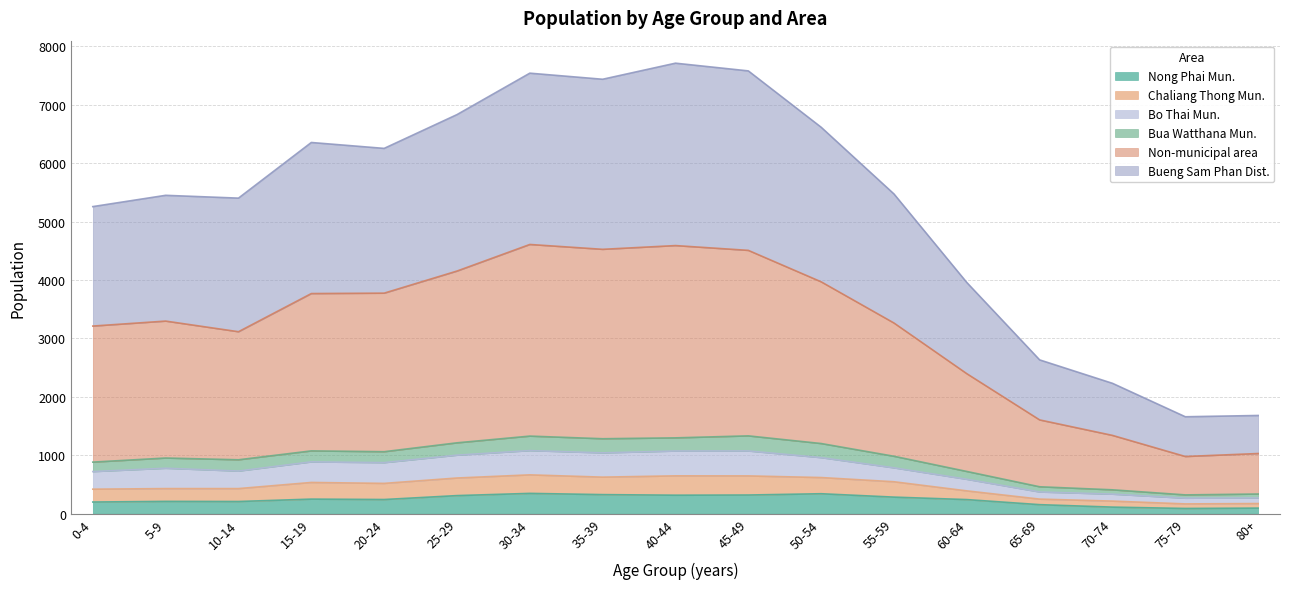

What is the label of the 14th point from the left?

65-69